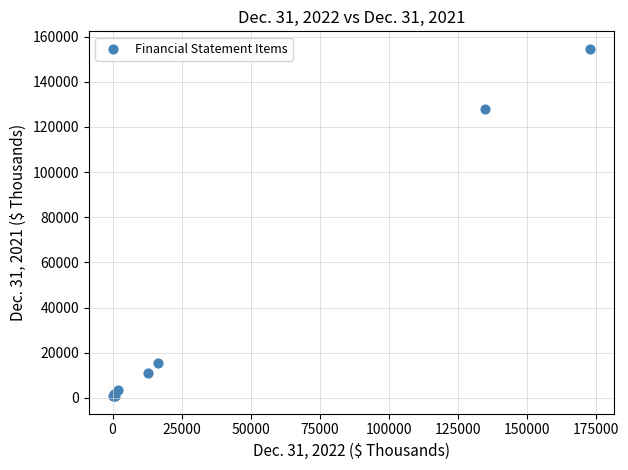

What Y value in the scatter plot is closest to 77671?

127912